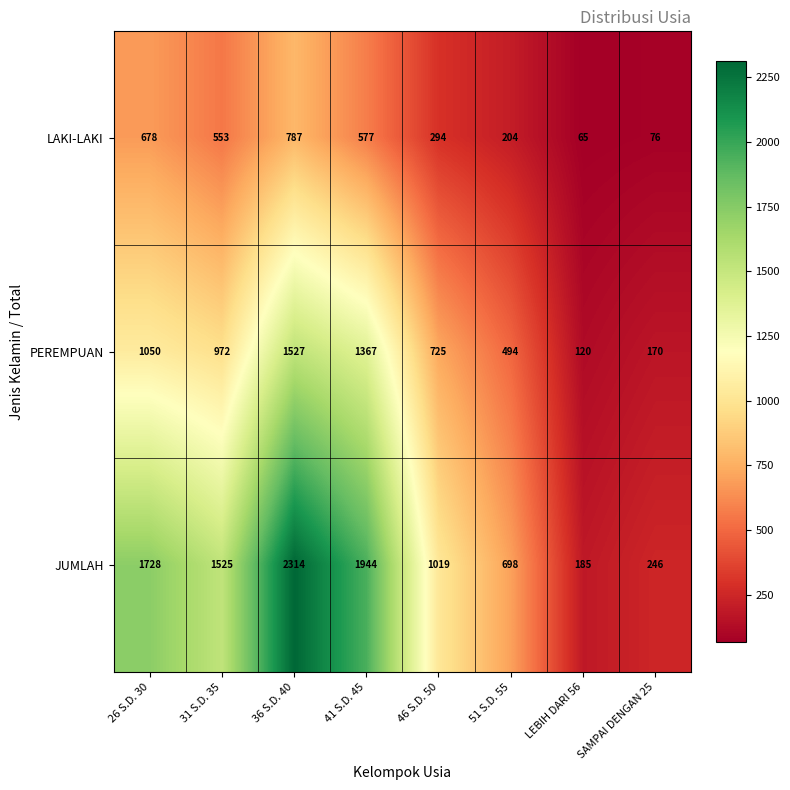

What is the lowest value of the JUMLAH series?

185